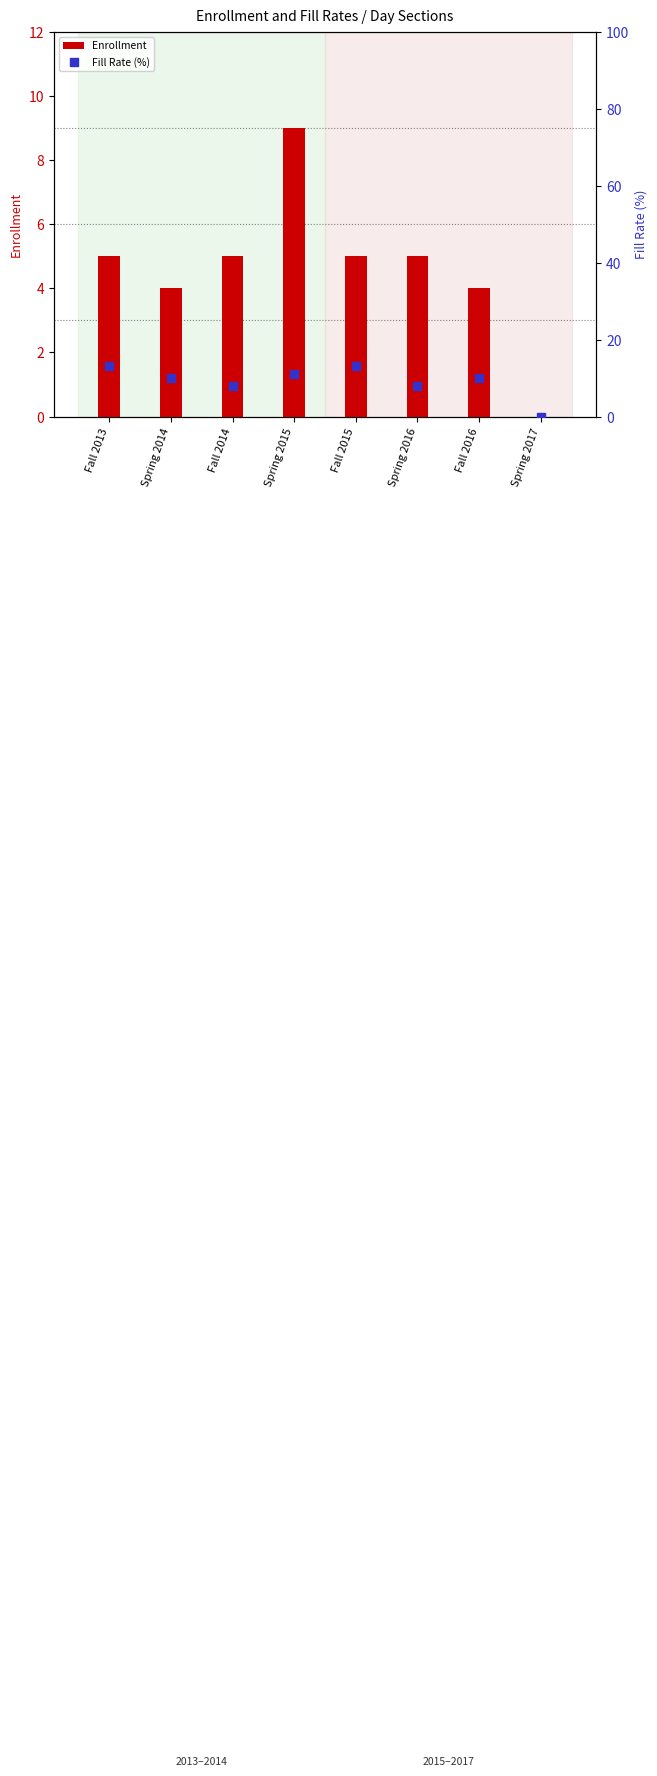

At which category is the sum across all series the highest?

Spring 2015